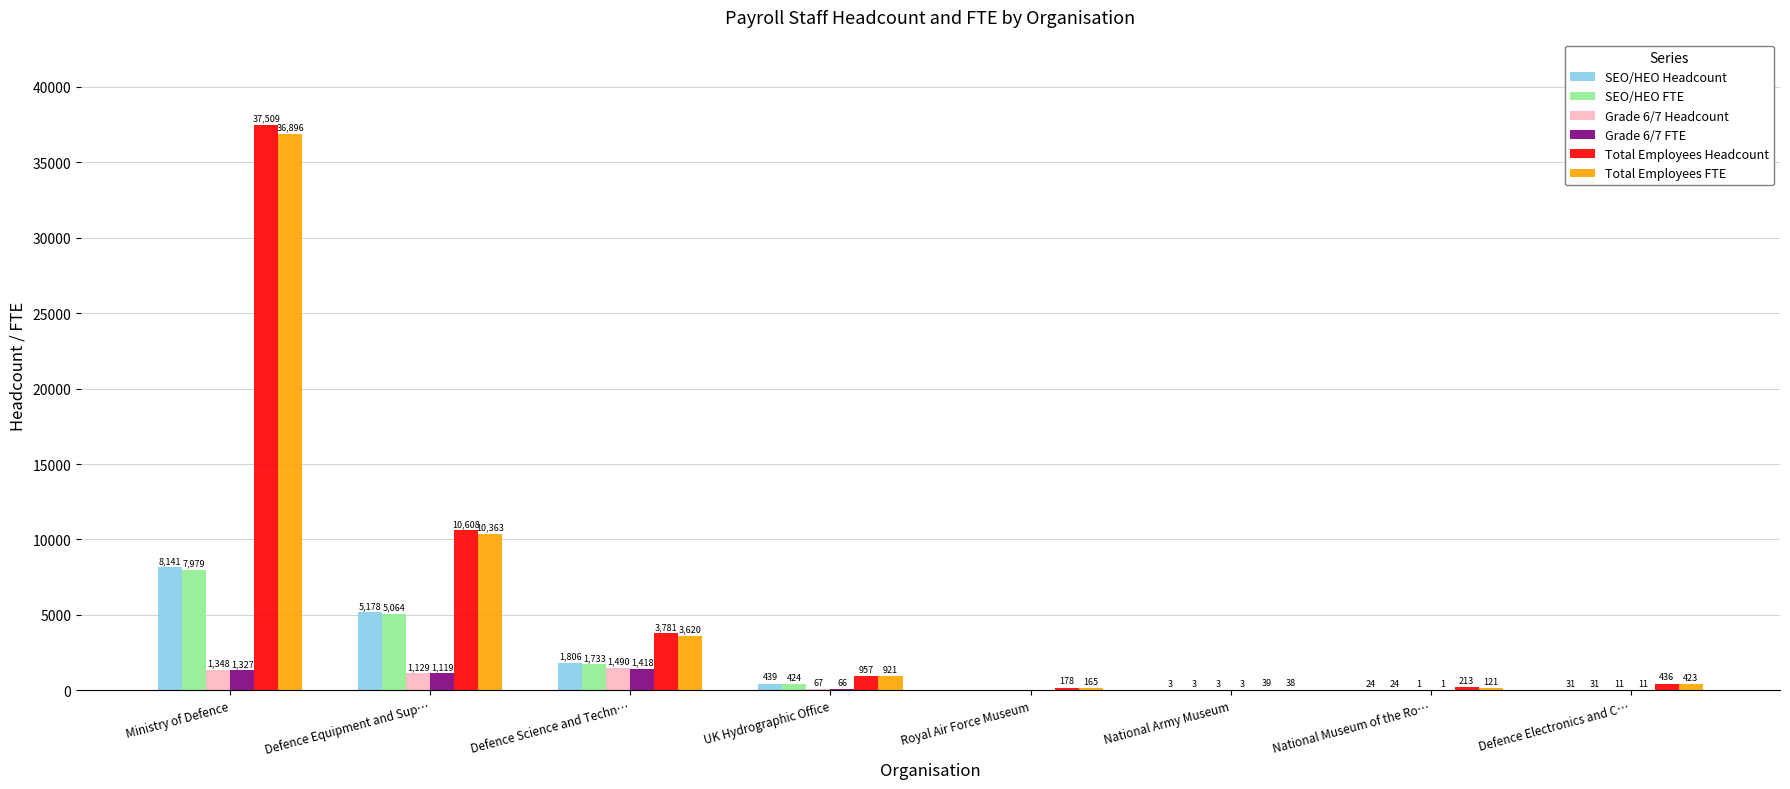

The SEO/HEO FTE series shows 3147 at Defence Equipment and Sup…. True or false?

False